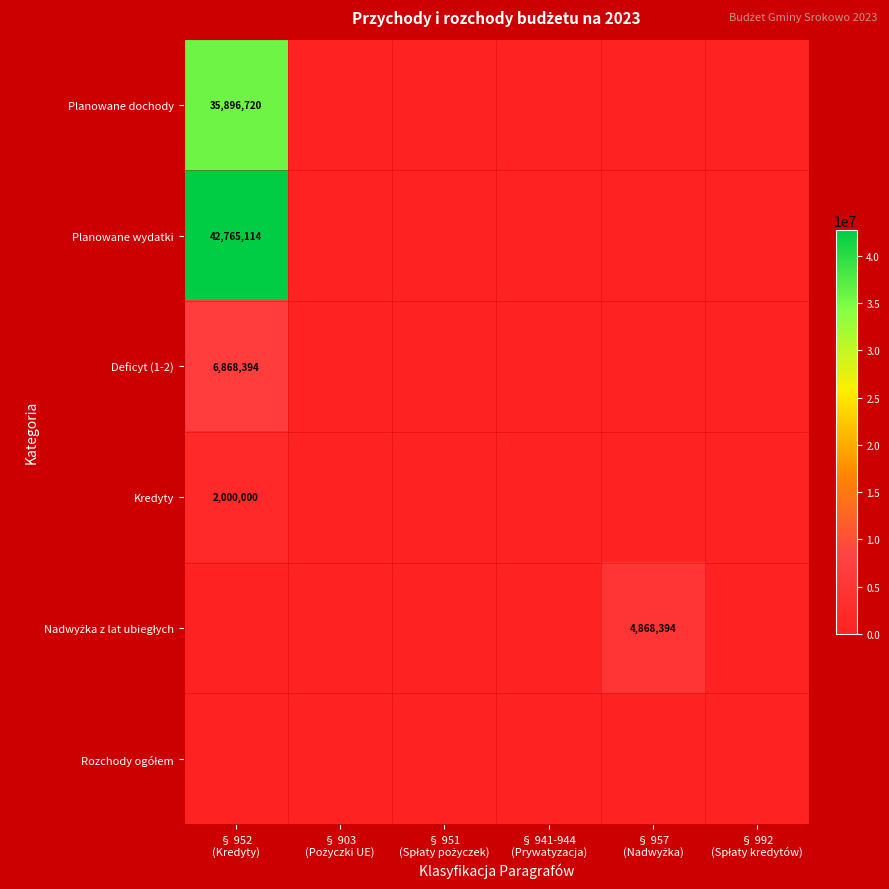

True or false: Planowane dochody has a value of 0.0 at § 992 (Spłaty kredytów).

True